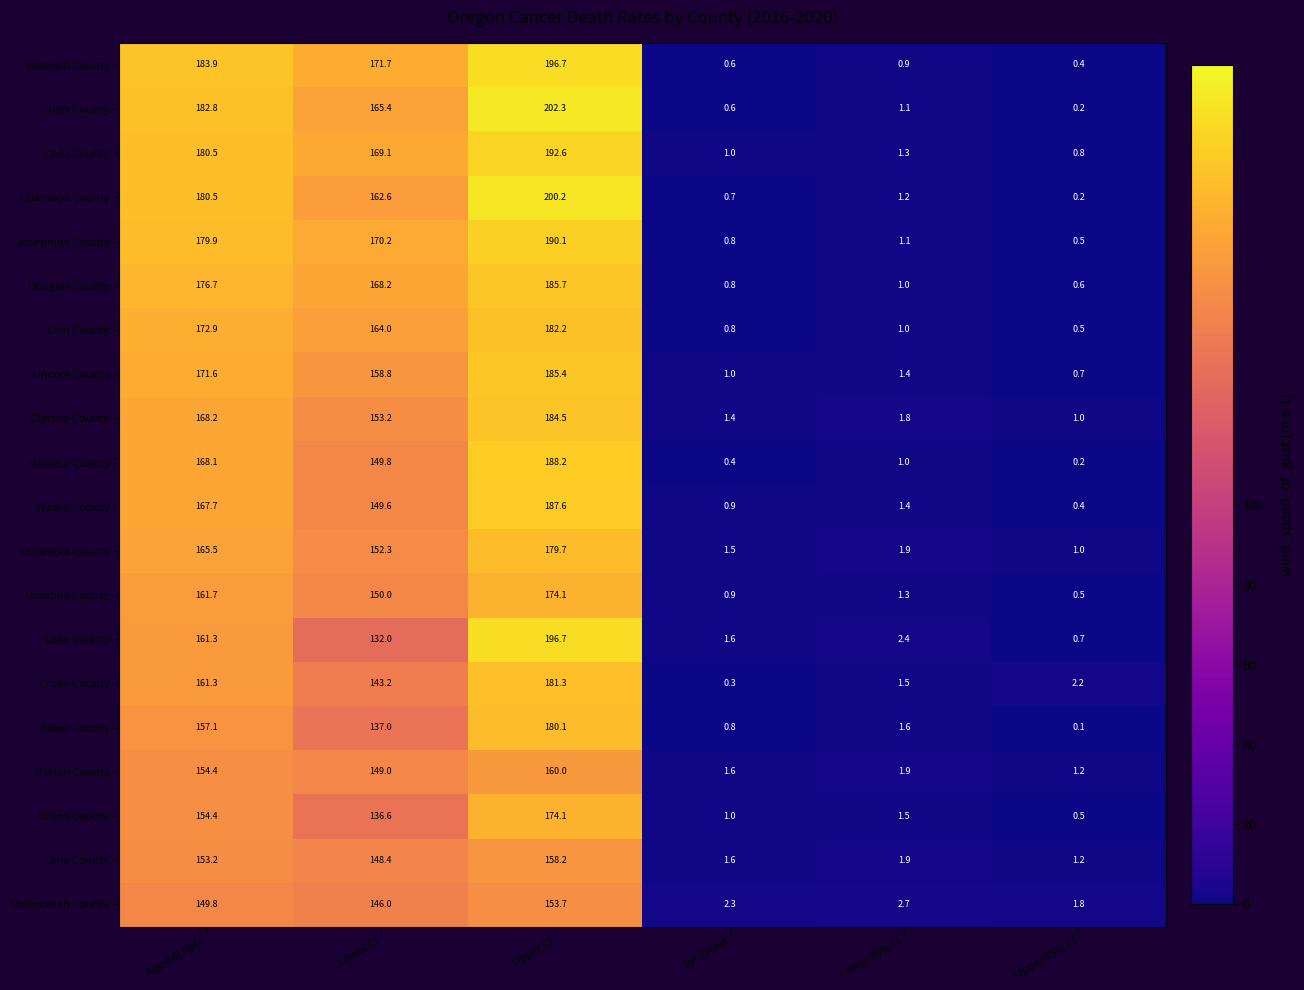

Which series changed the most between Lower CI and Upper CI?

Lake County